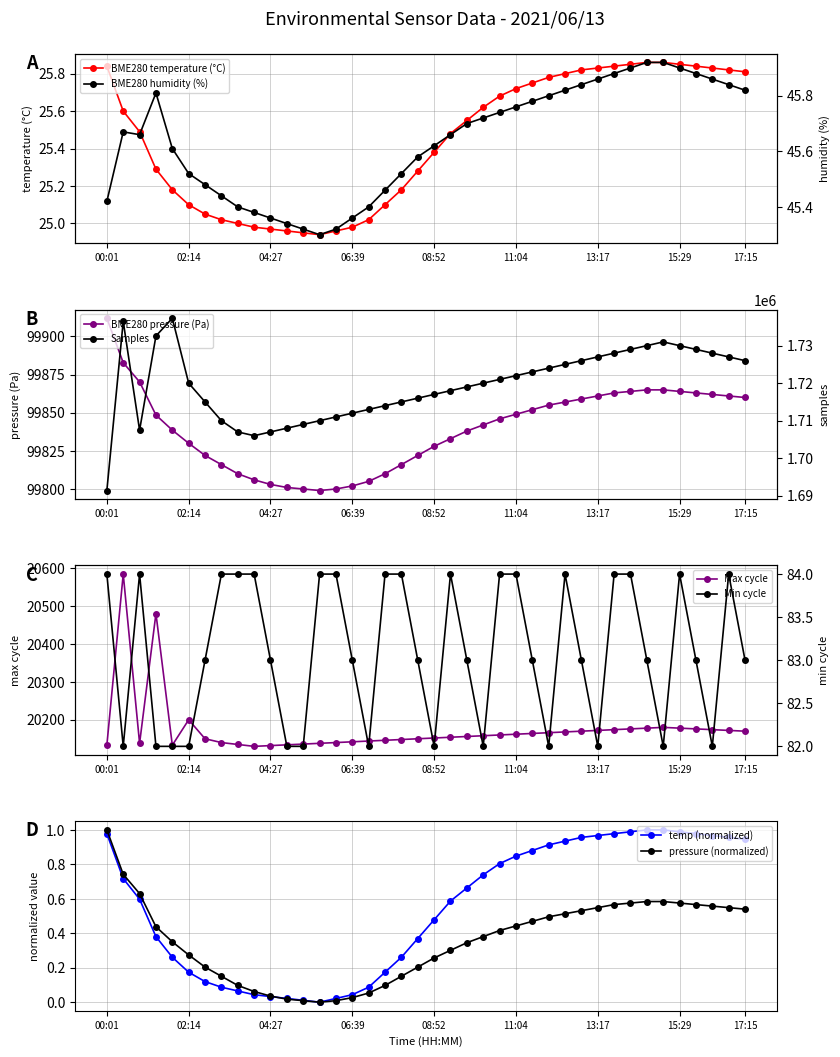

Which series has the largest total across all categories?

Samples